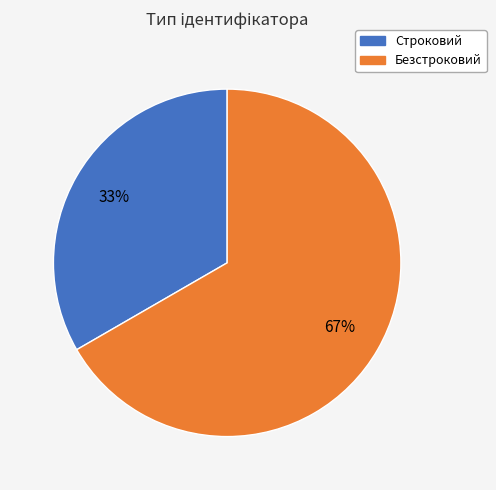

What is the smallest slice in the pie chart?

Строковий